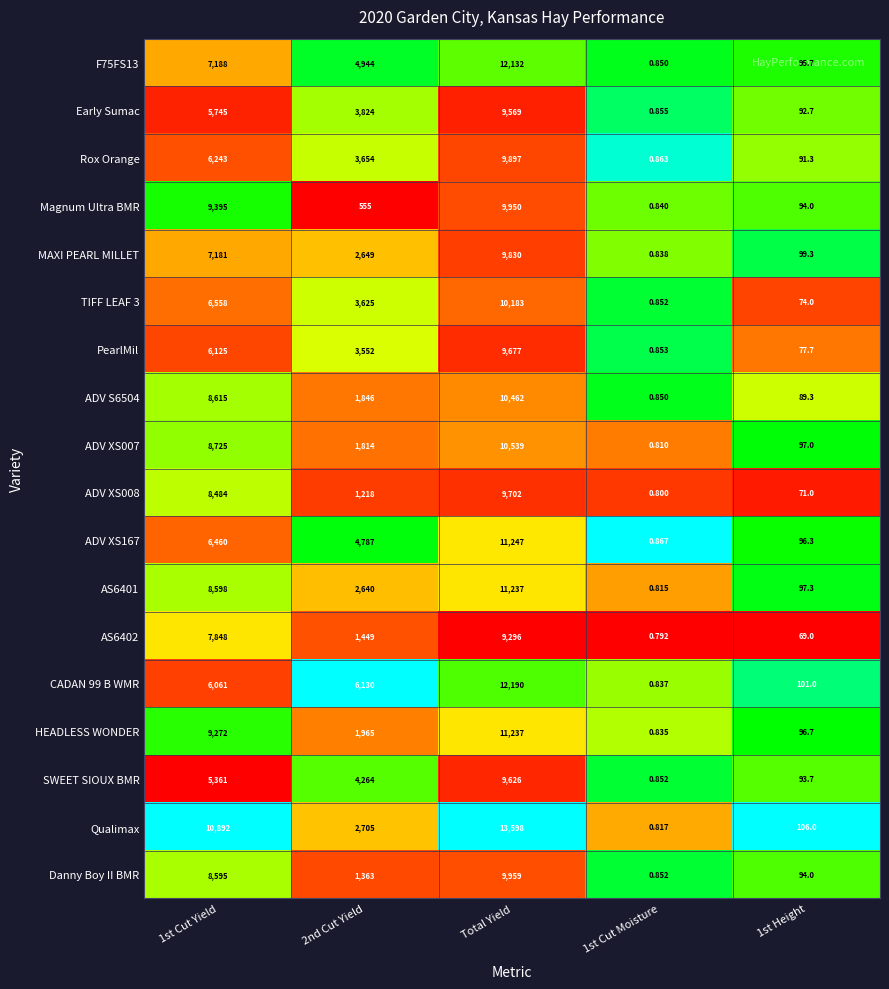

How many categories are shown in the chart?

5